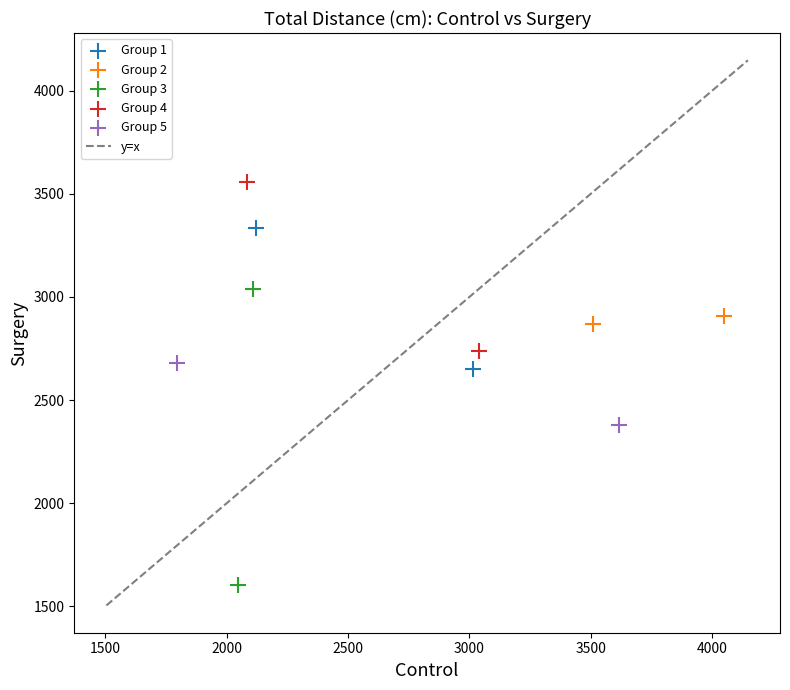

Which series contains the lowest Y value?

Group 3